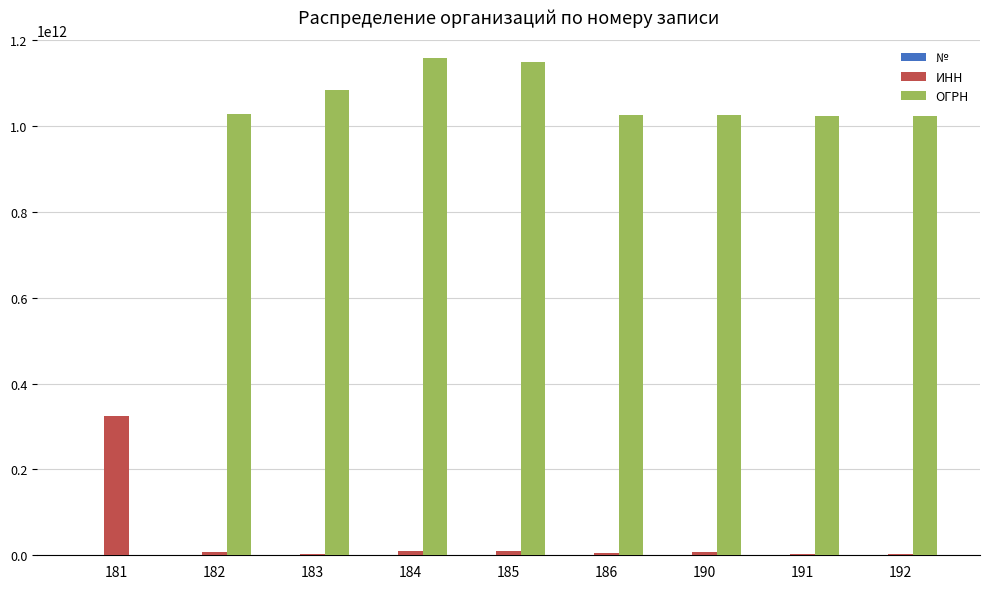

Which series has the largest total across all categories?

ОГРН